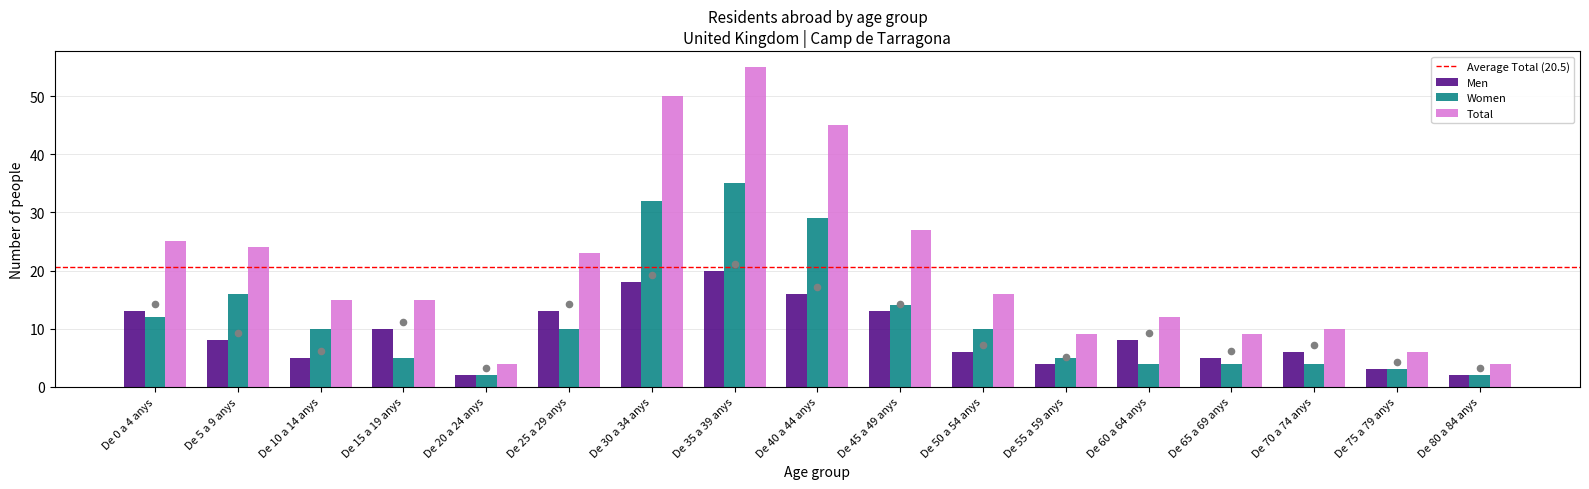

Which series has the largest total across all categories?

Total